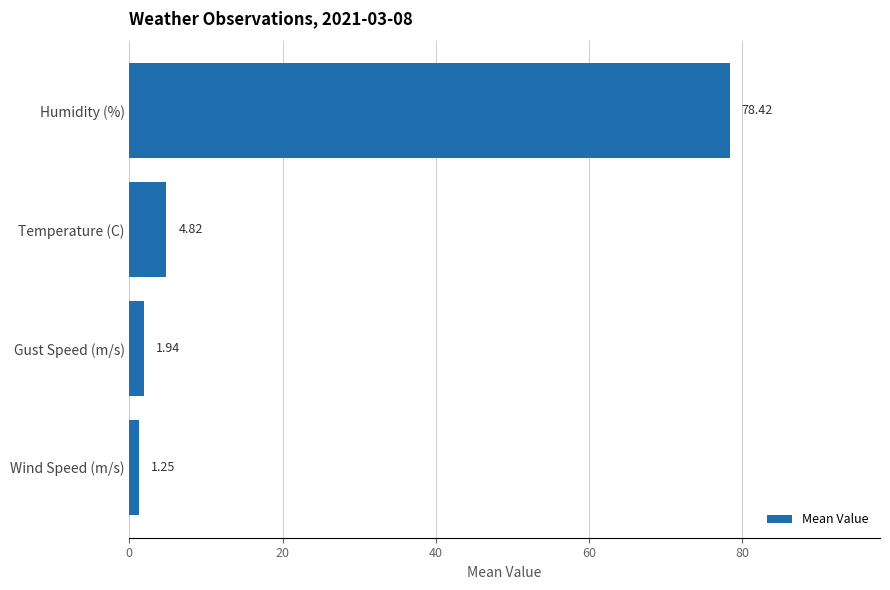

At which label is the value closest to 39?

Temperature (C)